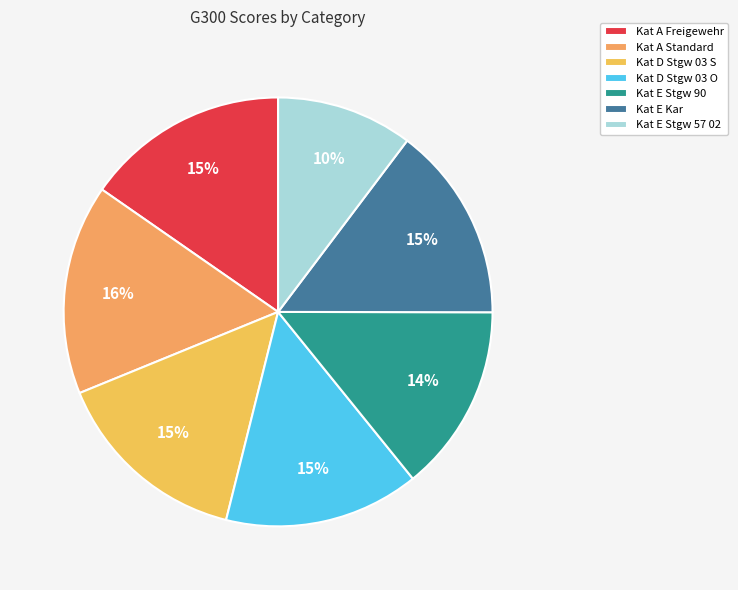

To the nearest percent, what portion does Kat E Stgw 90 represent?

14%